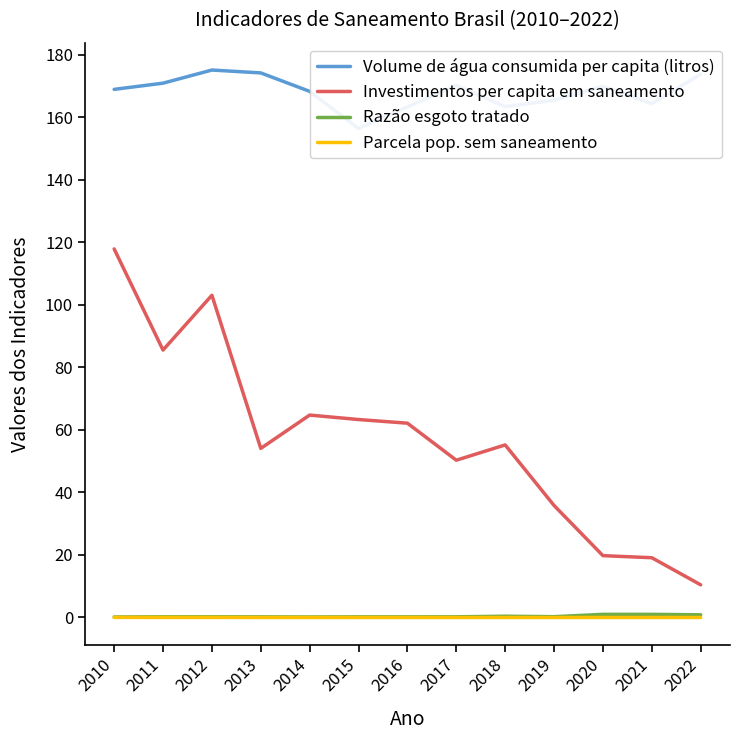

Rank the series by their maximum value, from highest to lowest.

Volume de água consumida per capita (litros), Investimentos per capita em saneamento, Razão esgoto tratado, Parcela pop. sem saneamento